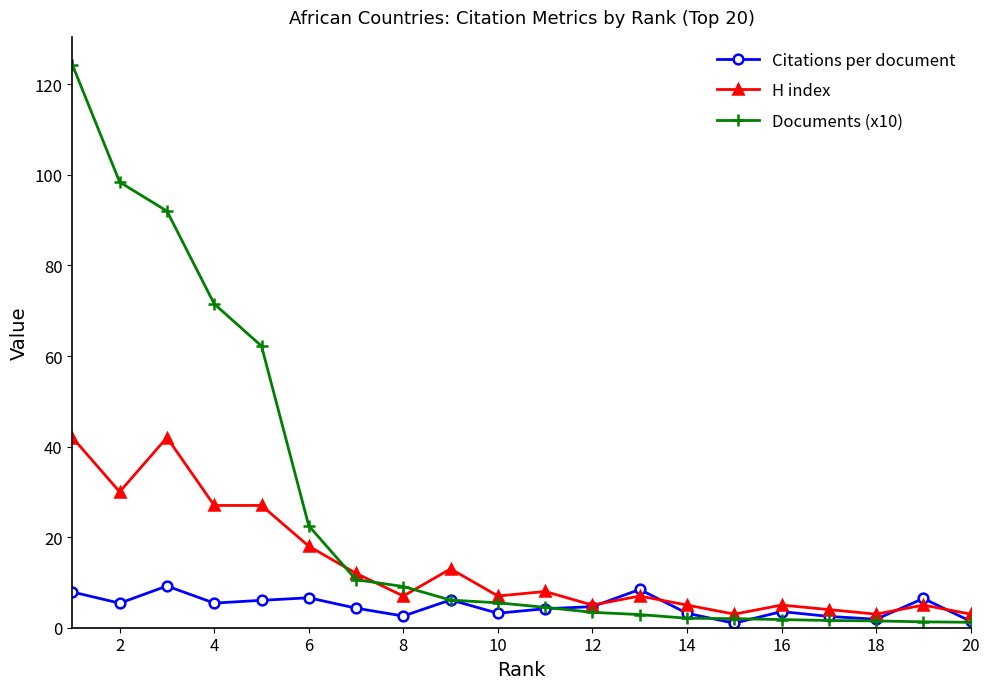

Does the chart display data point markers on the line(s)?

Yes